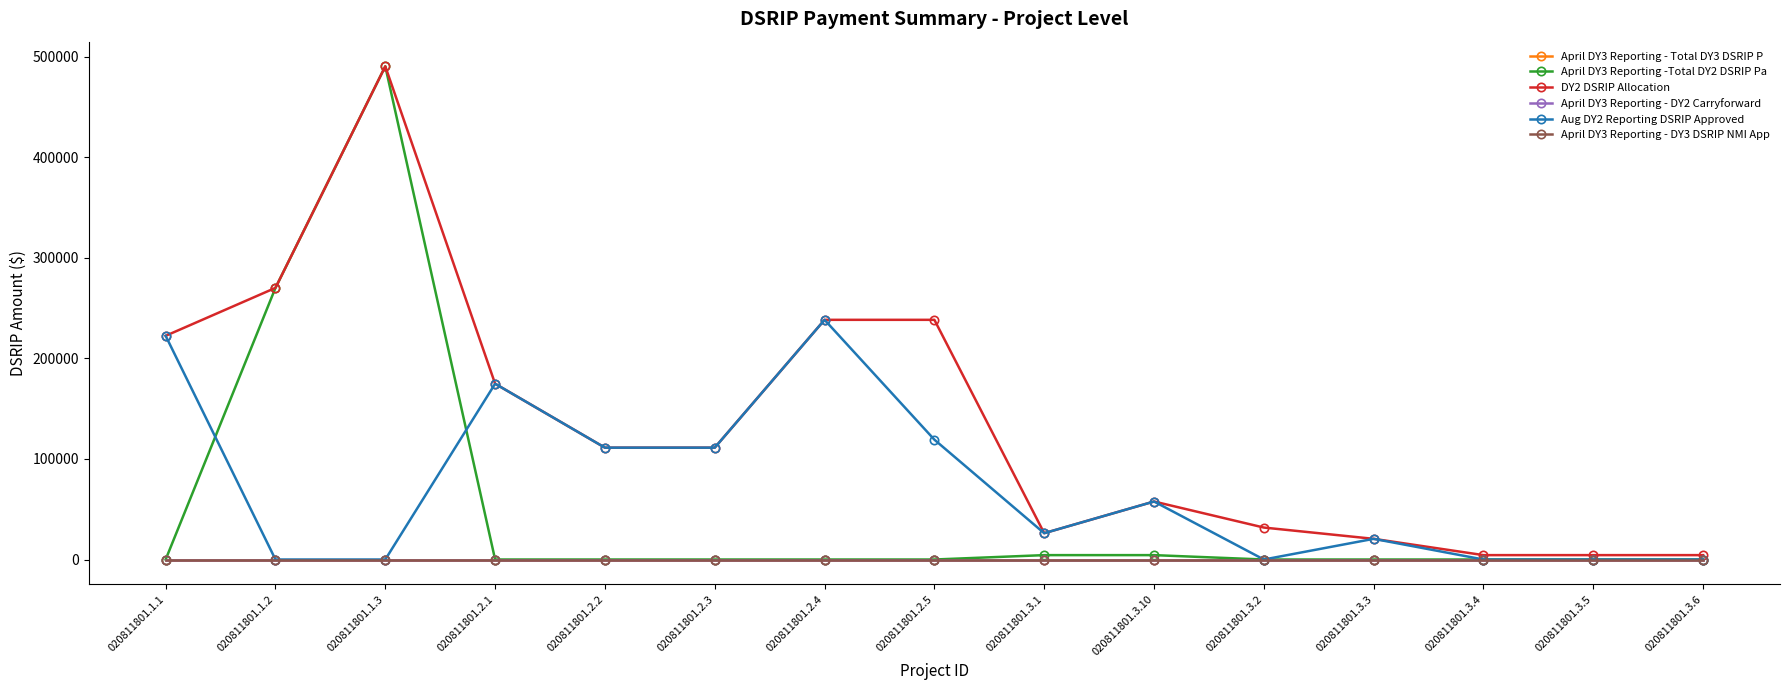

What is the approximate value of April DY3 Reporting -Total DY2 DSRIP Pa at 020811801.1.2?

270216.4